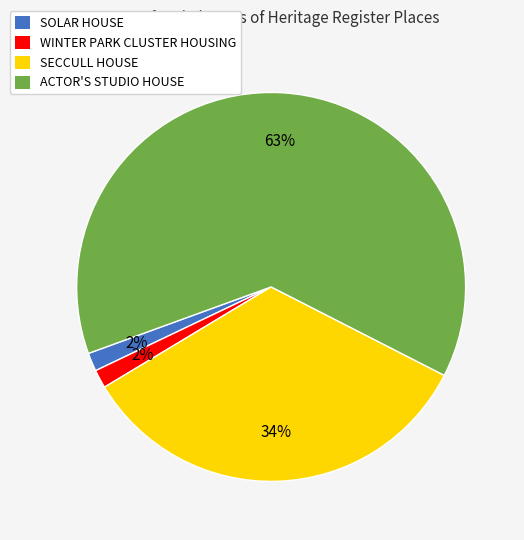

Which slice is the largest?

ACTOR'S STUDIO HOUSE